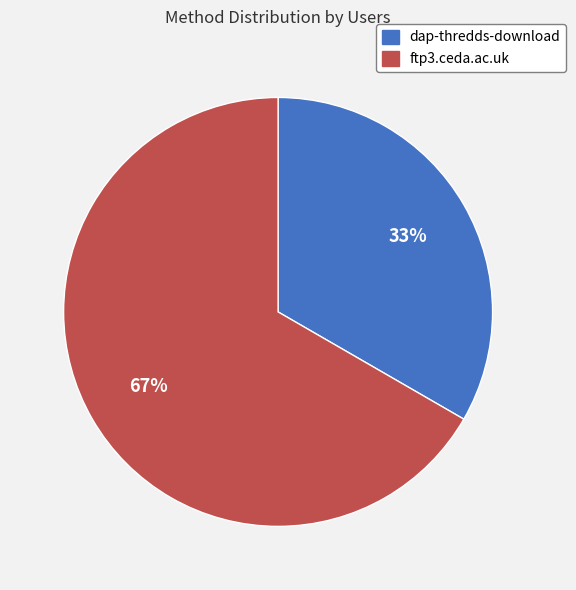

Is it true that dap-thredds-download is 24% of the pie?

False